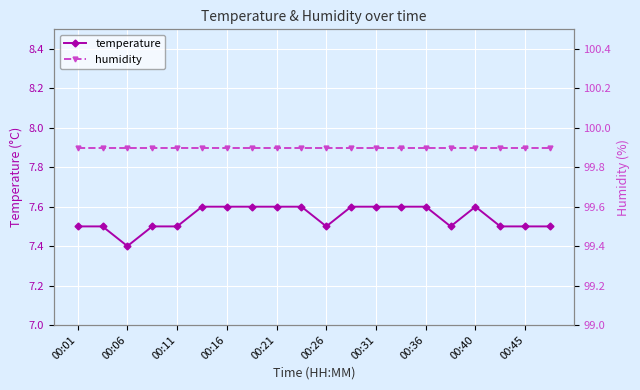

True or false: temperature has more than 0 interior local peaks.

True